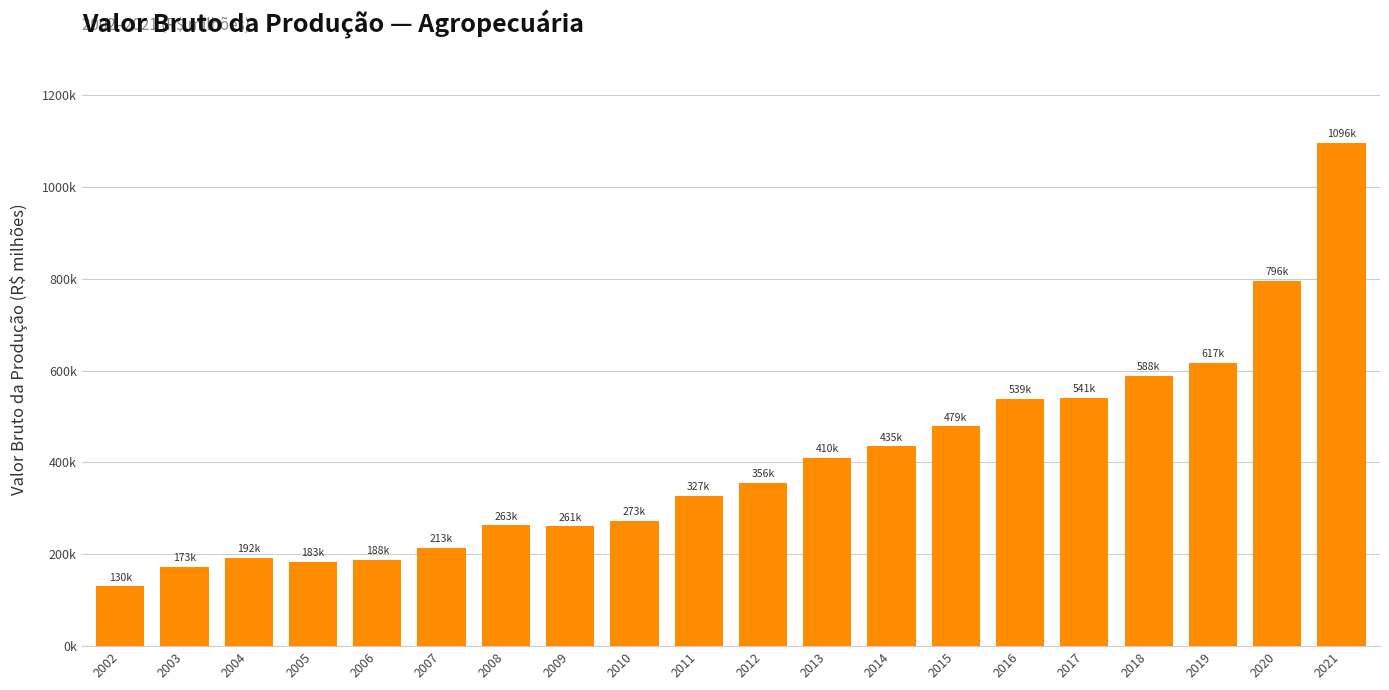

What is the value of the 11th bar from the left?

356135.0